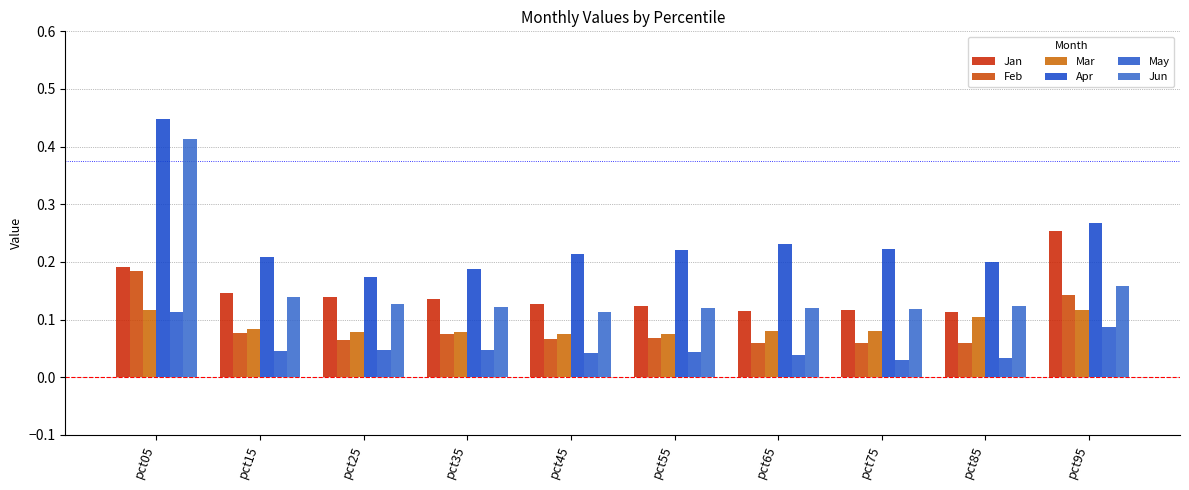

How many bars are there in total?

60